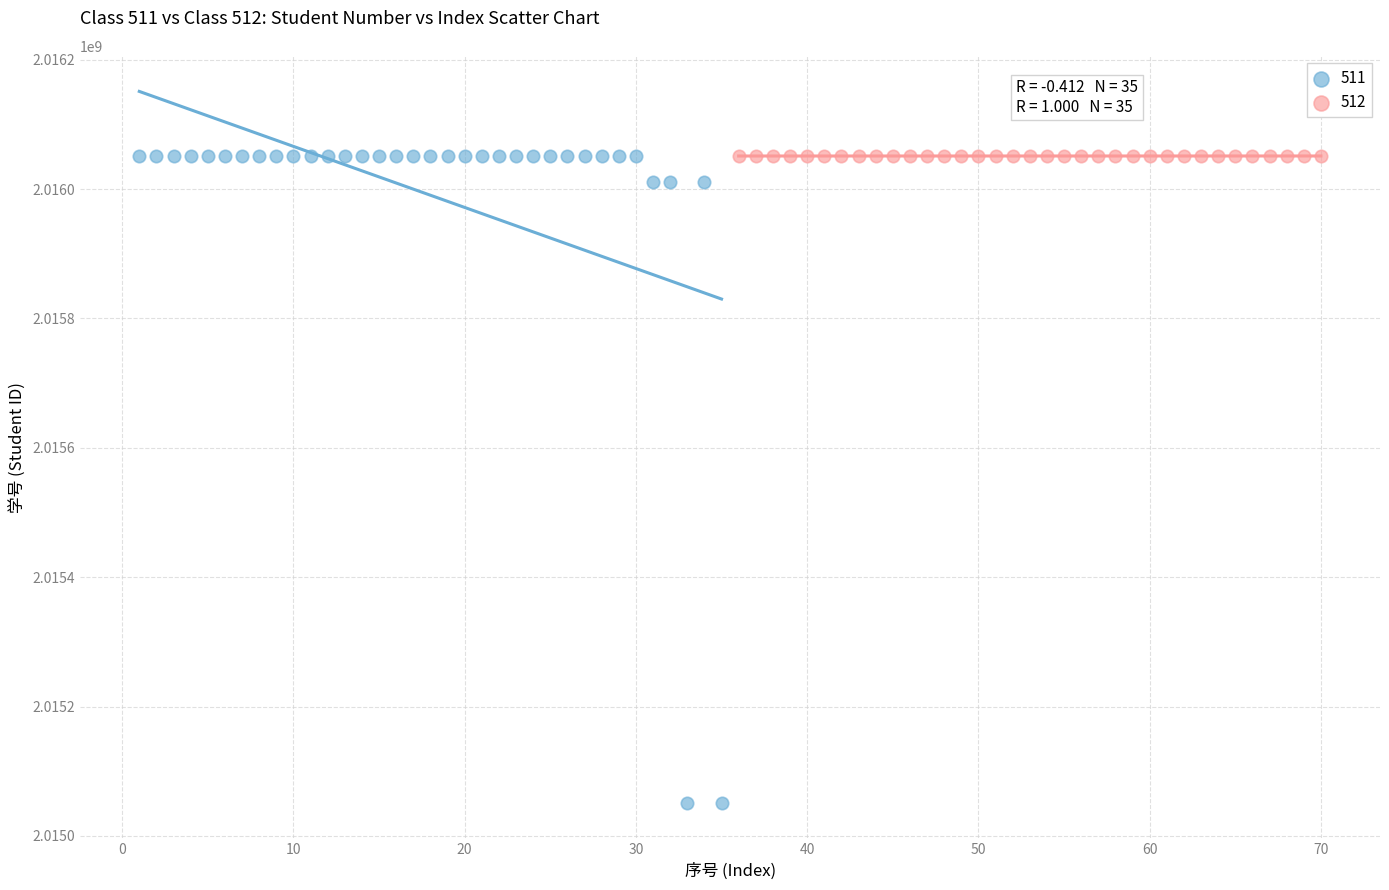

Which series reaches the minimum Y coordinate?

511